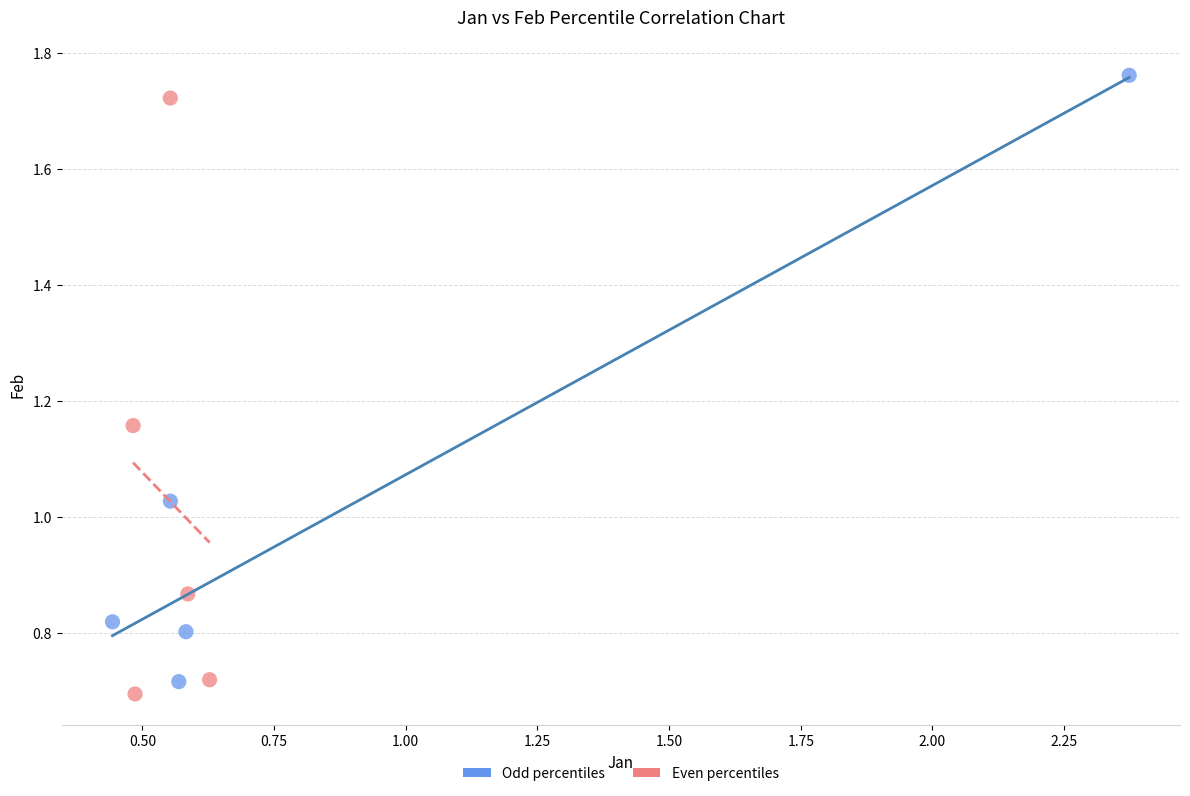

Which series has the largest Y range (max minus min)?

Odd percentiles